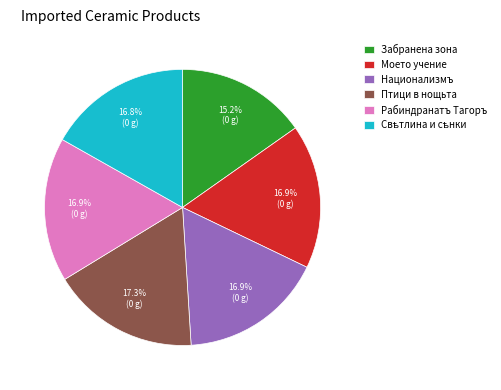

Which category has the smallest portion of the pie?

Забранена зона